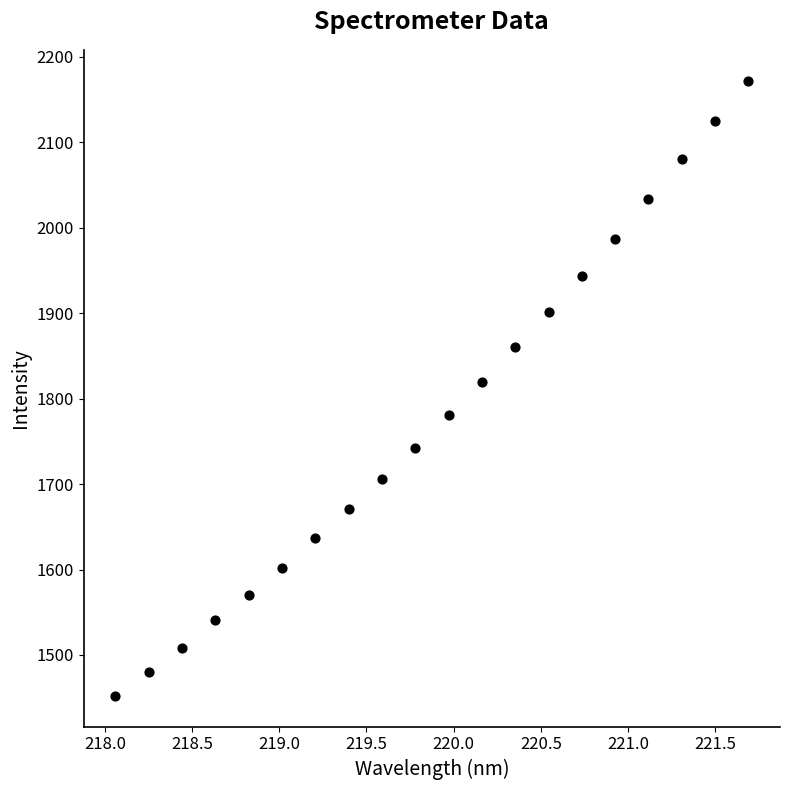

What is the range of Y values (max minus min)?

719.9